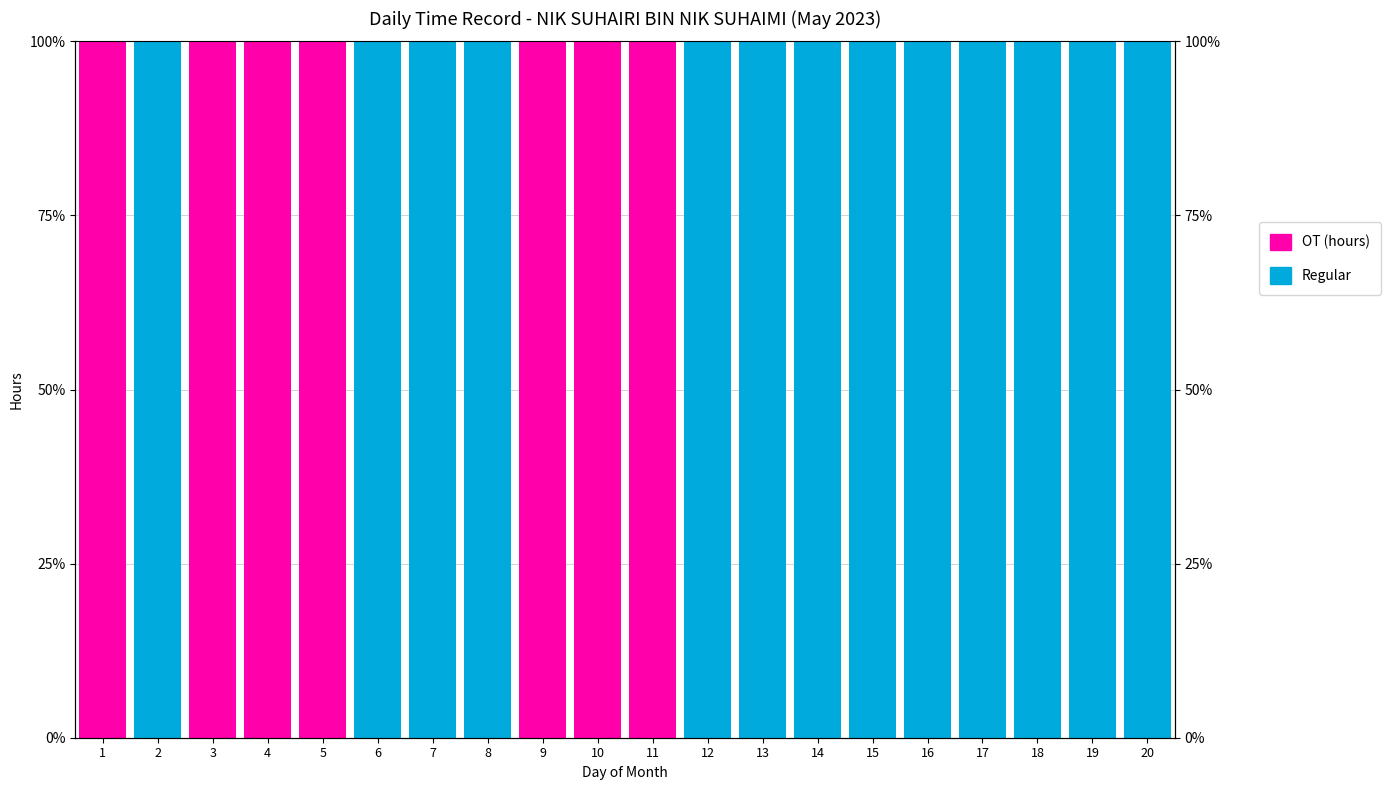

Which category has the highest value across all series?

2